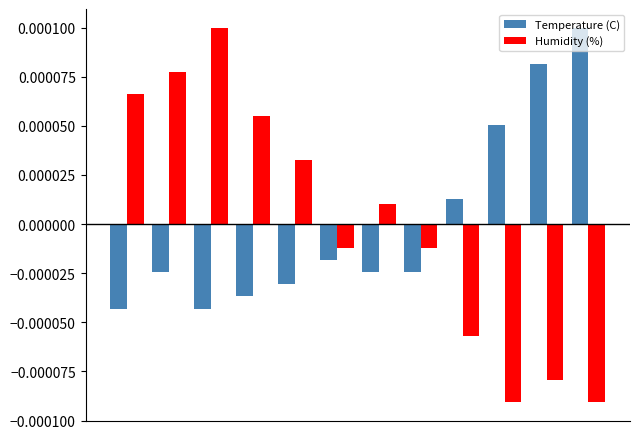

At how many categories does at least one series exceed 0?

10